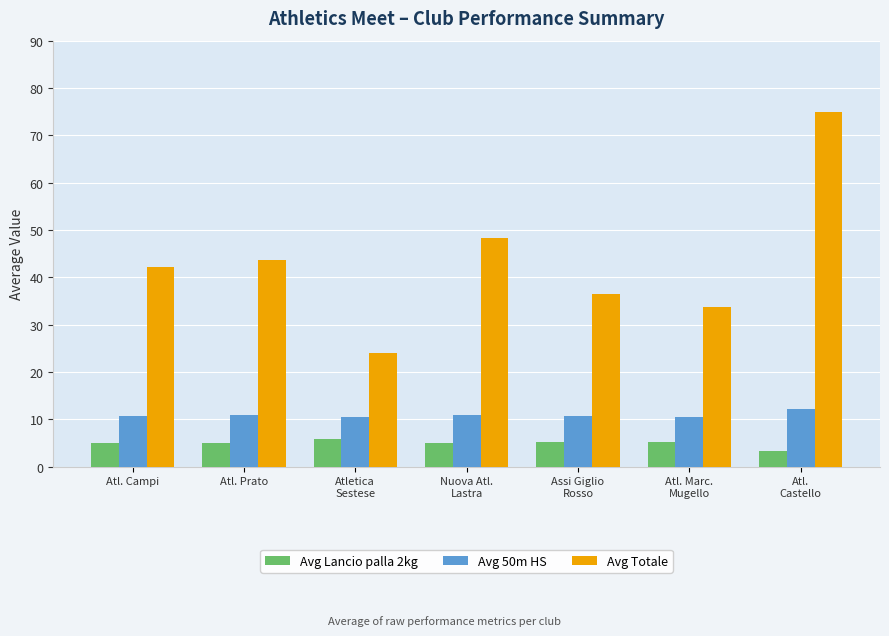

List the series in order of their peak value, lowest first.

Avg Lancio palla 2kg, Avg 50m HS, Avg Totale